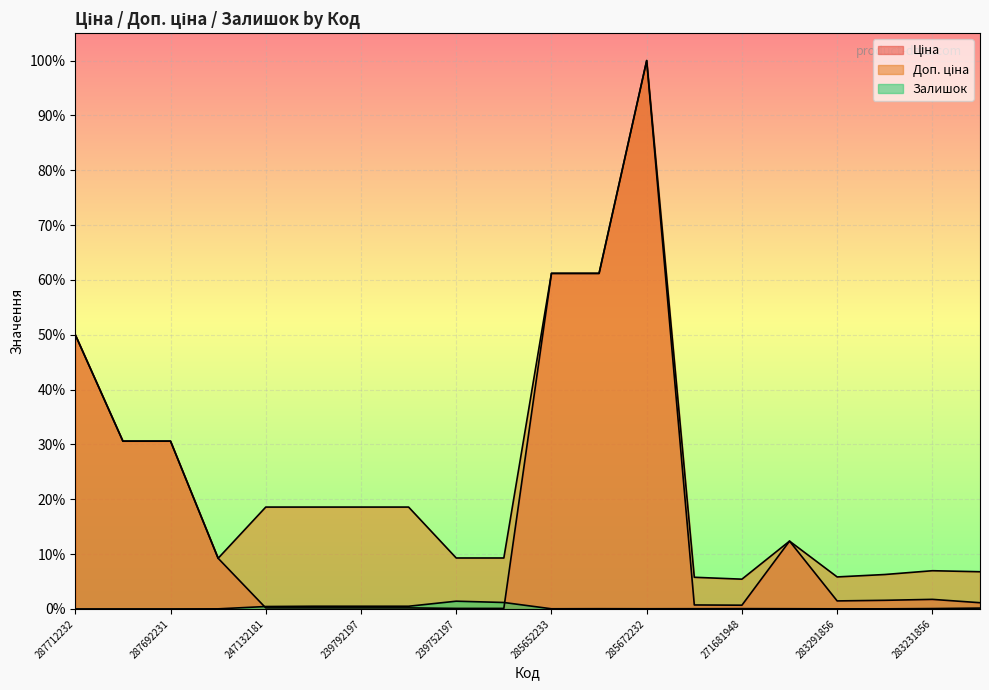

What is the label of the 6th point from the left?

247132180